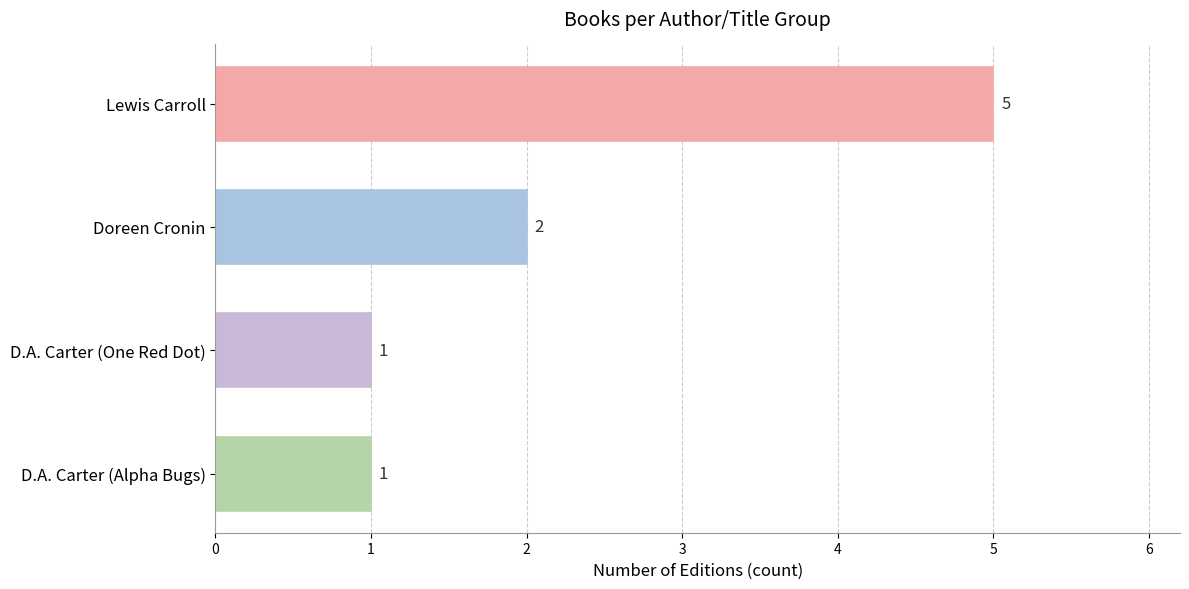

Reading bottom to top, transcribe all the data shown in this chart.

D.A. Carter (Alpha Bugs)=1	D.A. Carter (One Red Dot)=1	Doreen Cronin=2	Lewis Carroll=5